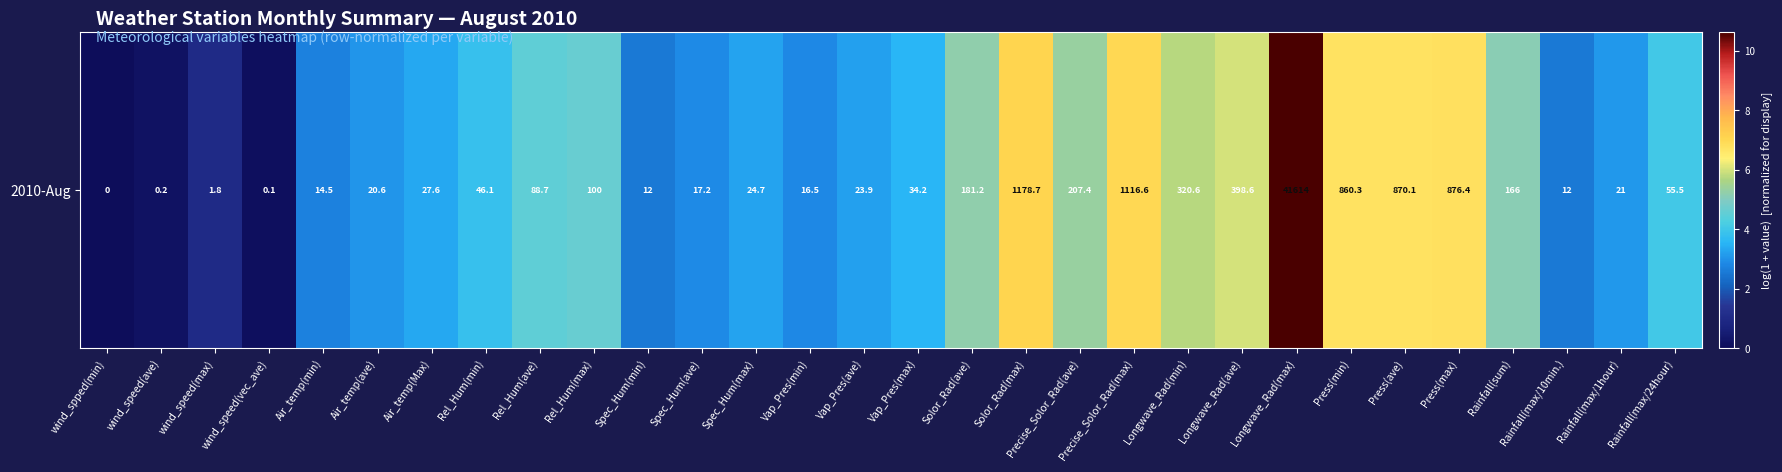

Reading left to right, extract all data points from this chart.

0.0	0.2	1.0	0.1	2.7	3.1	3.4	3.9	4.5	4.6	2.6	2.9	3.2	2.9	3.2	3.6	5.2	7.1	5.3	7.0	5.8	6.0	10.6	6.8	6.8	6.8	5.1	2.6	3.1	4.0